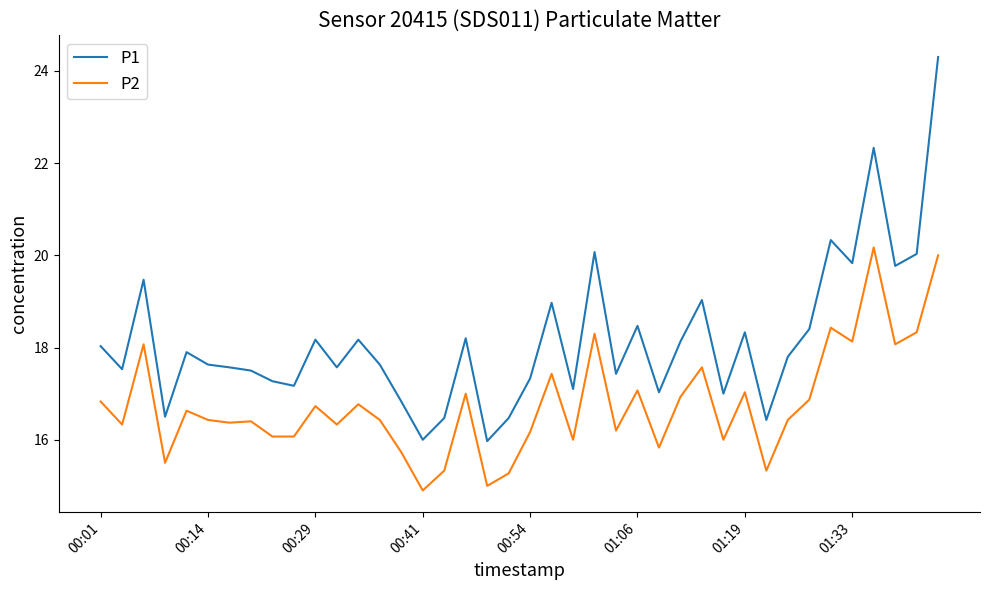

What is the smallest value displayed?

14.9